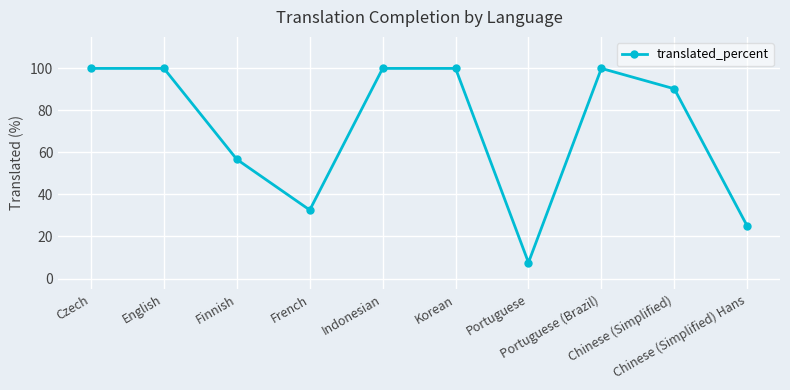

What is the value of the 10th point from the left?

25.0